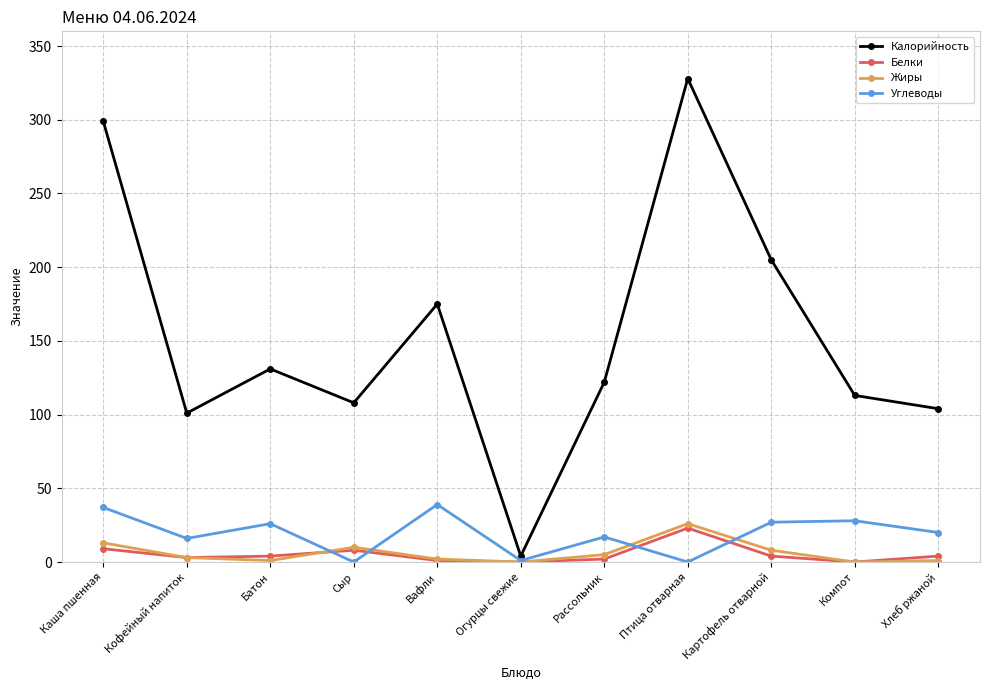

What is the spread (max minus min) of values at Птица отварная?

328